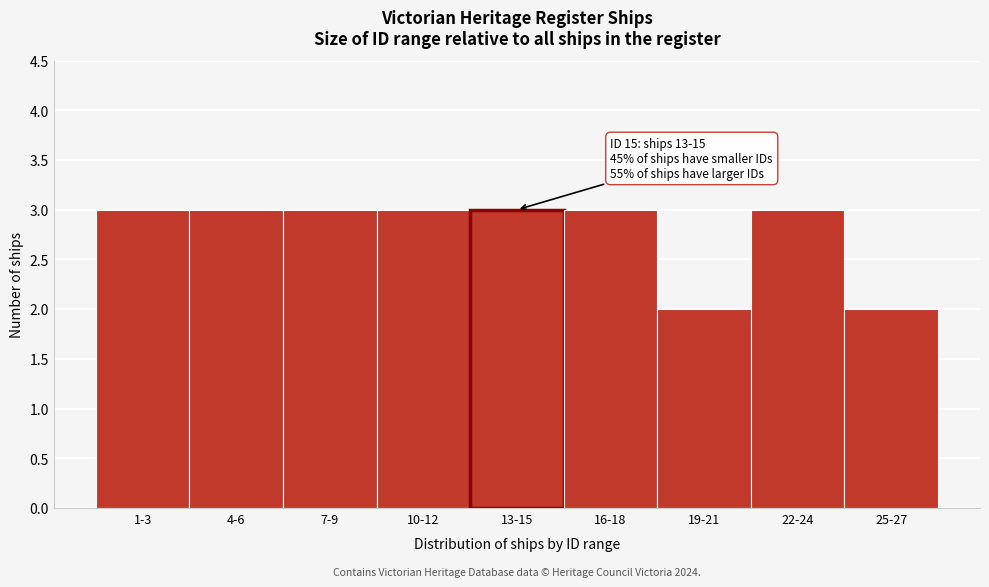

Reading left to right, transcribe all the data shown in this chart.

1-3=3	4-6=3	7-9=3	10-12=3	13-15=3	16-18=3	19-21=2	22-24=3	25-27=2